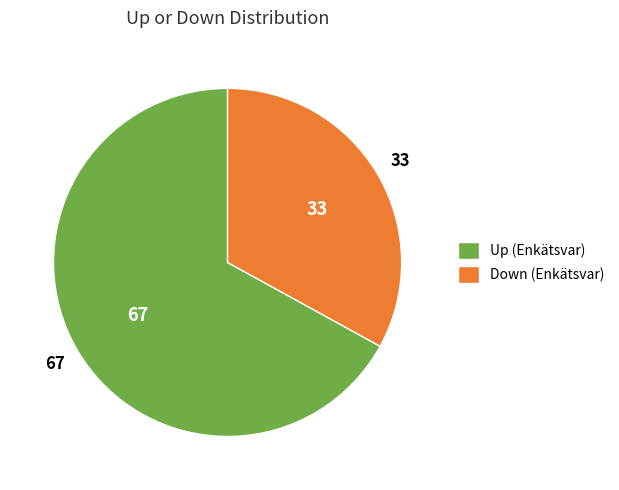

How many slices are in this pie chart?

2